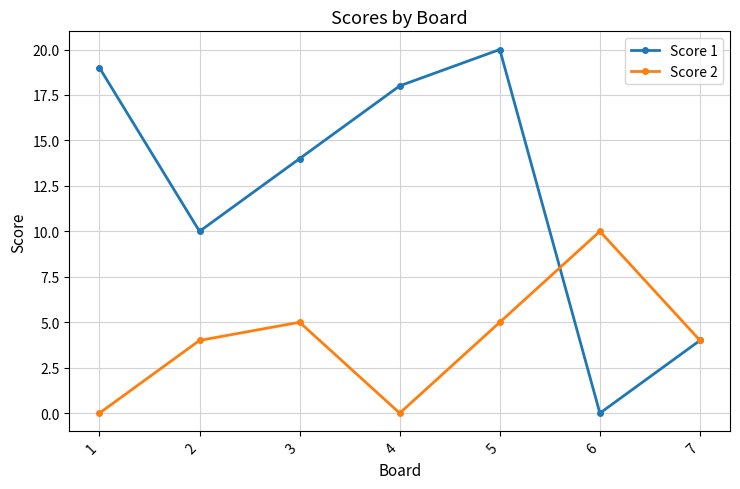

What is the maximum value shown in the chart?

20